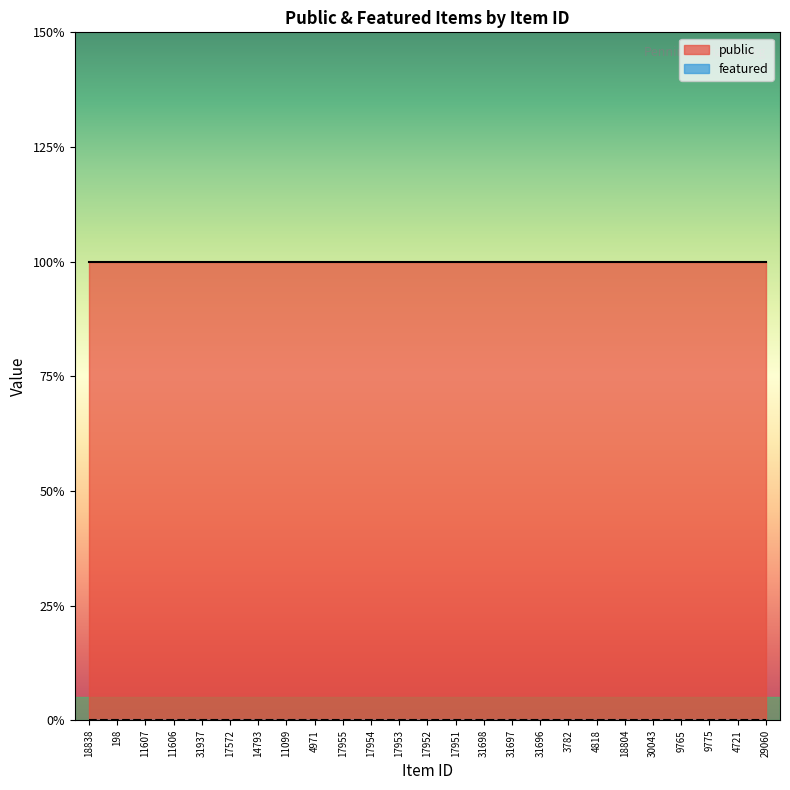

True or false: public and featured cross at least once.

False